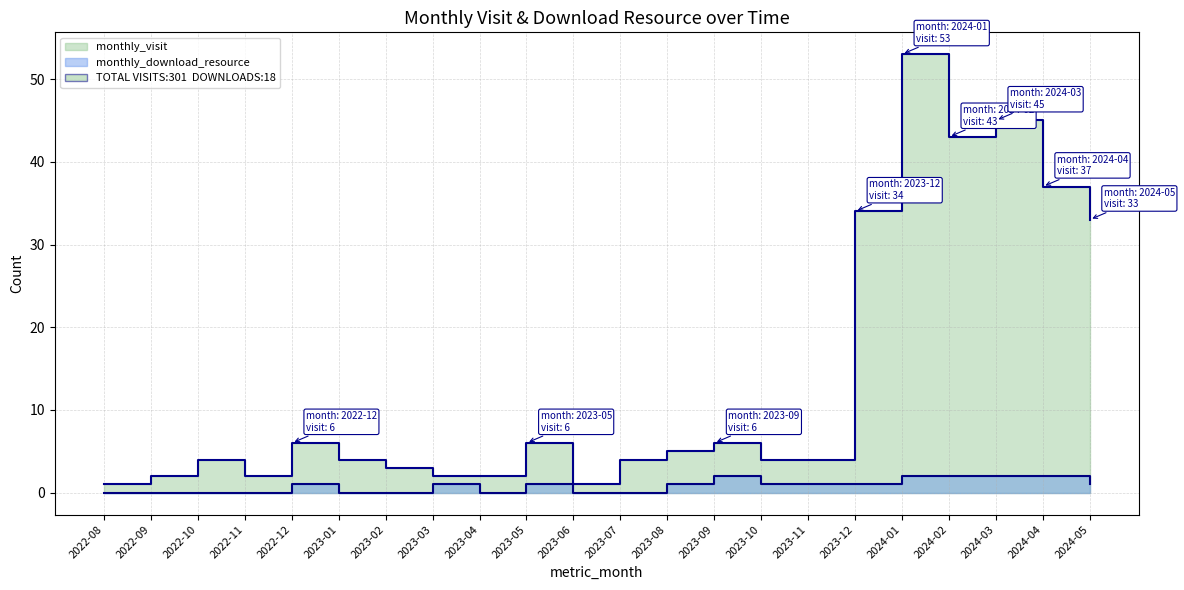

What is the total value across all series at 2022-11?

2